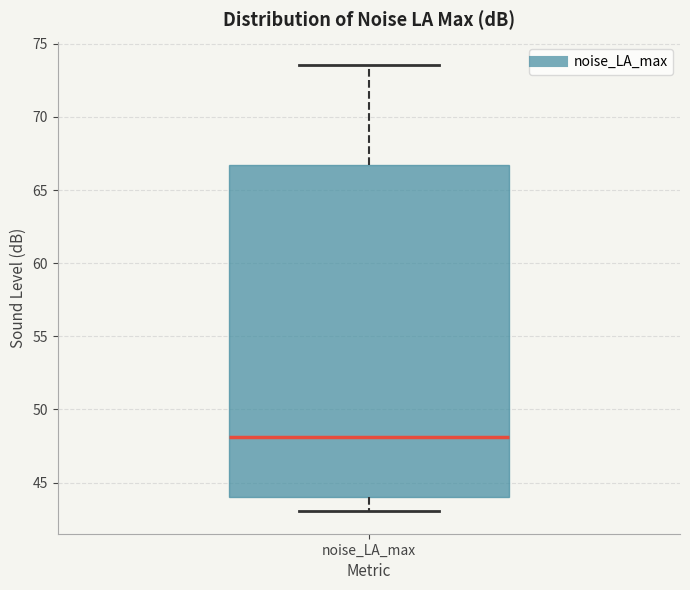

Where does the median line of the box for noise_LA_max sit on the y-axis? The values are not printed on the chart, so give them approximately, as read against the axis.

48.0